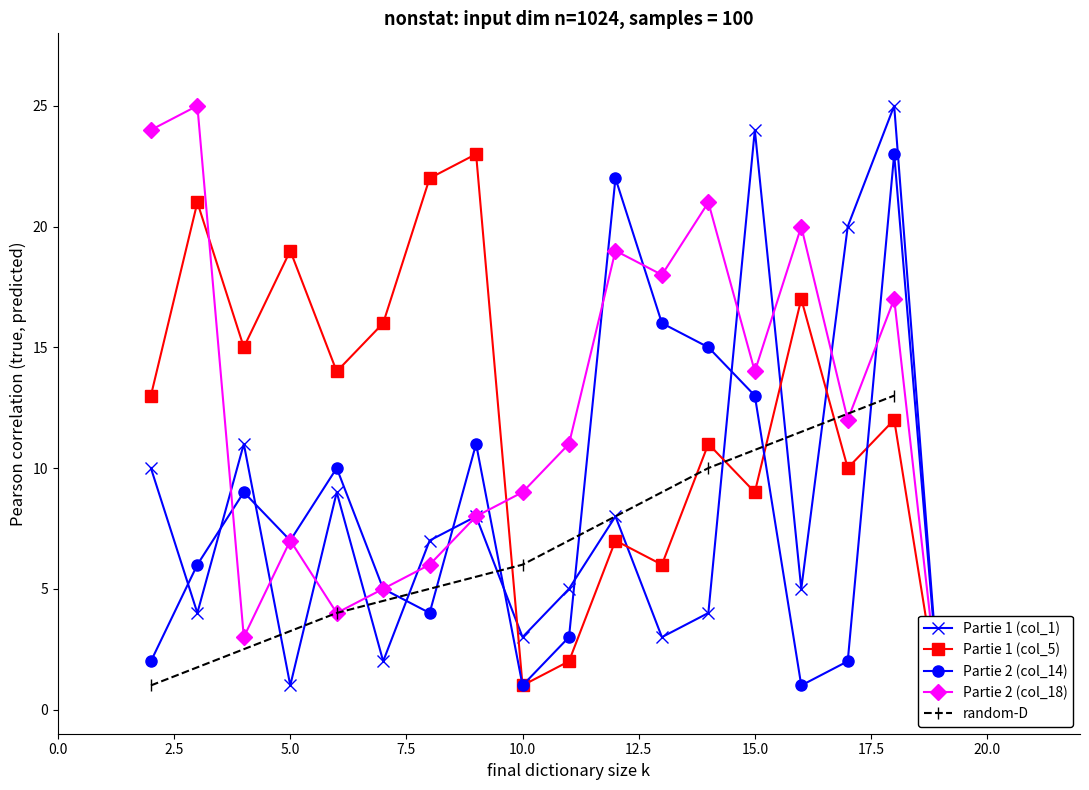

What is the difference between the maximum and minimum values in the Partie 1 (col_5) series?

23